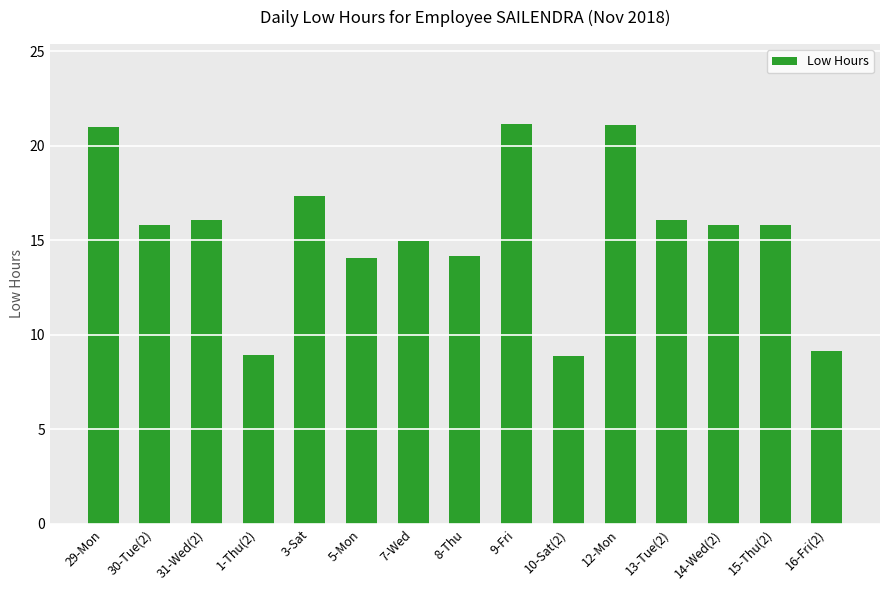

How many series are shown in this chart?

1